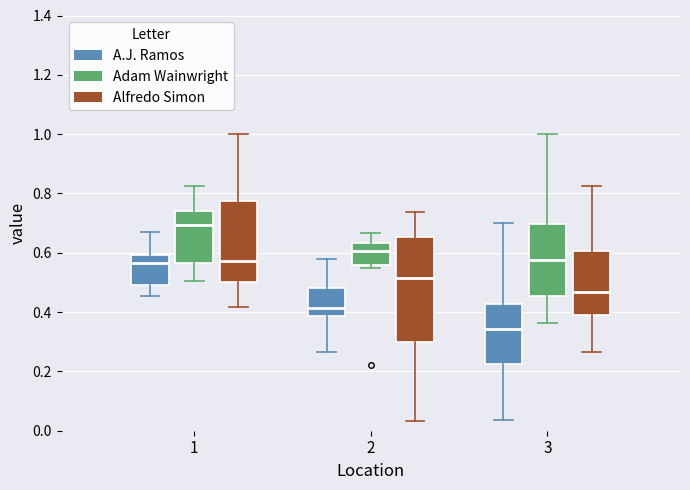

Where is the lower edge of the box for 3 (Alfredo Simon) on the y-axis? The values are not printed on the chart, so give them approximately, as read against the axis.

0.40